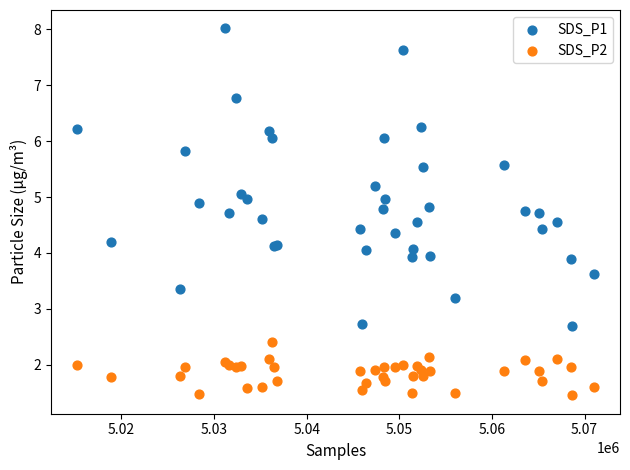

What are all the series names shown in the legend?

SDS_P1, SDS_P2